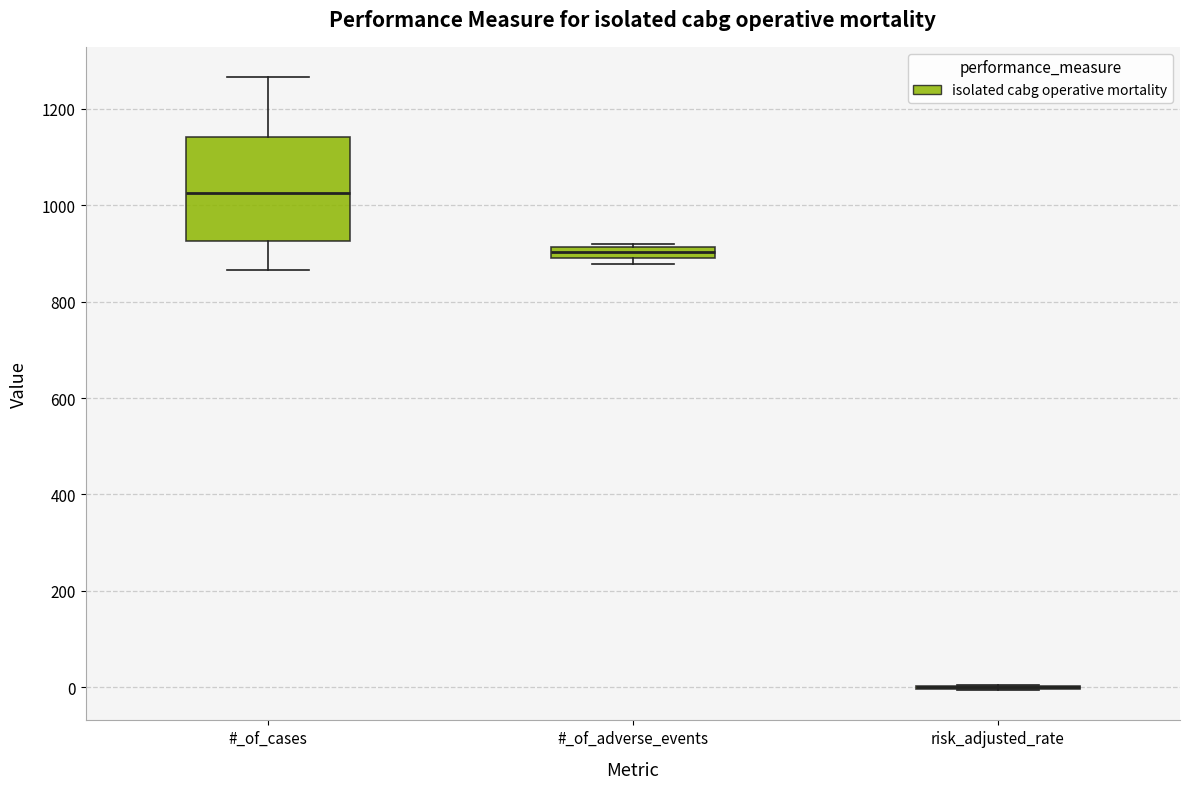

Which box is the tallest, from its lower edge to its upper edge?

#_of_cases